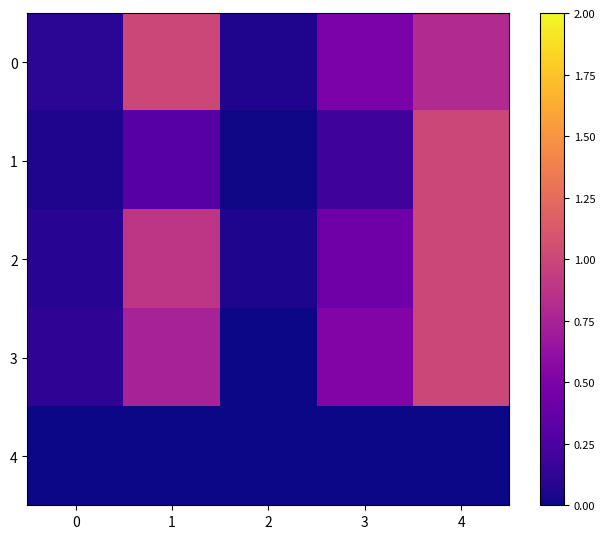

Rank the series by their maximum value, from lowest to highest.

4, 0, 1, 2, 3